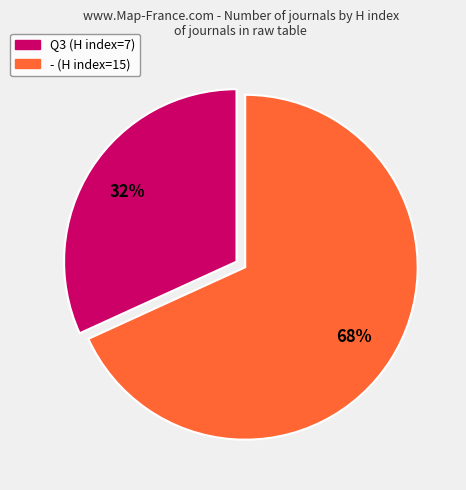

Is there any slice that represents more than half of the pie?

Yes